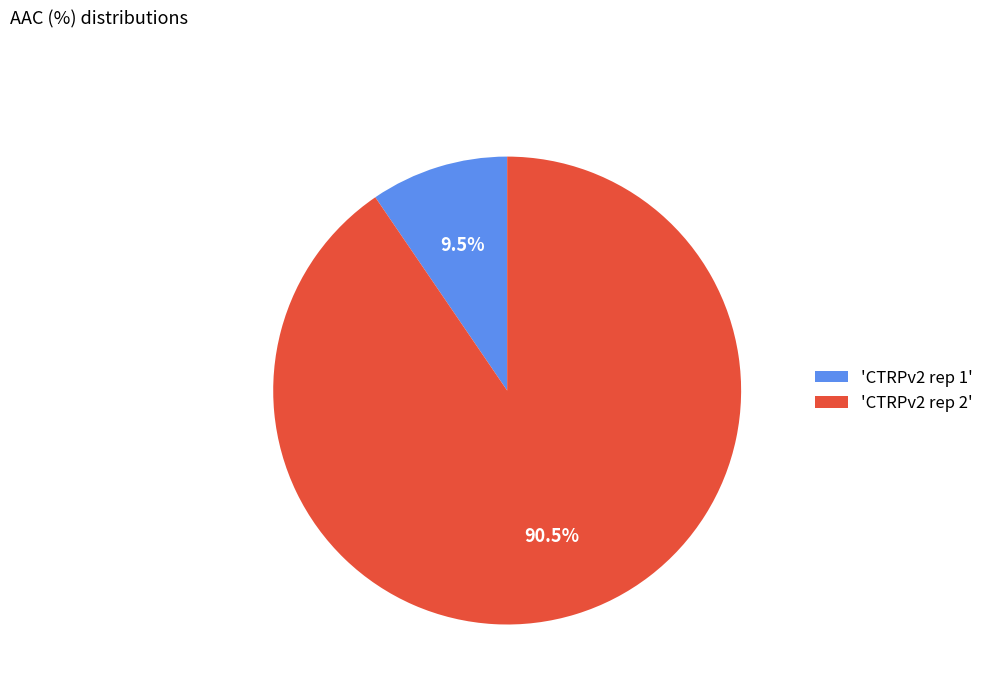

Rank the categories by value from lowest to highest.

'CTRPv2 rep 1', 'CTRPv2 rep 2'